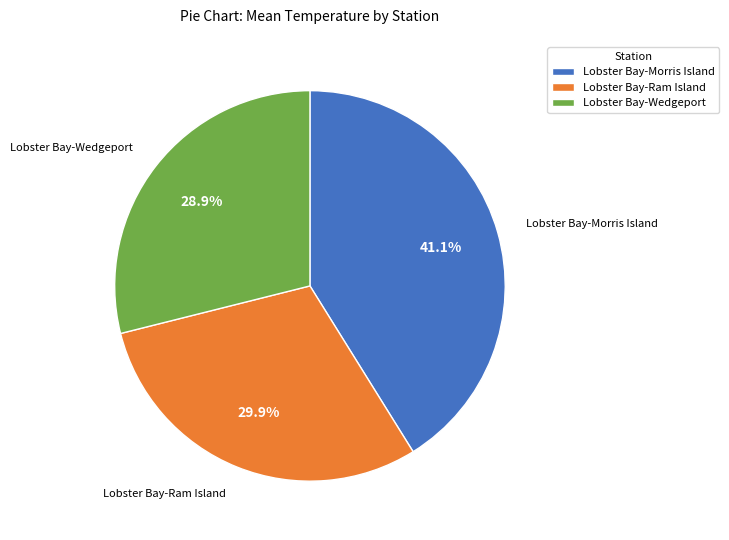

Is there any slice that represents more than half of the pie?

No